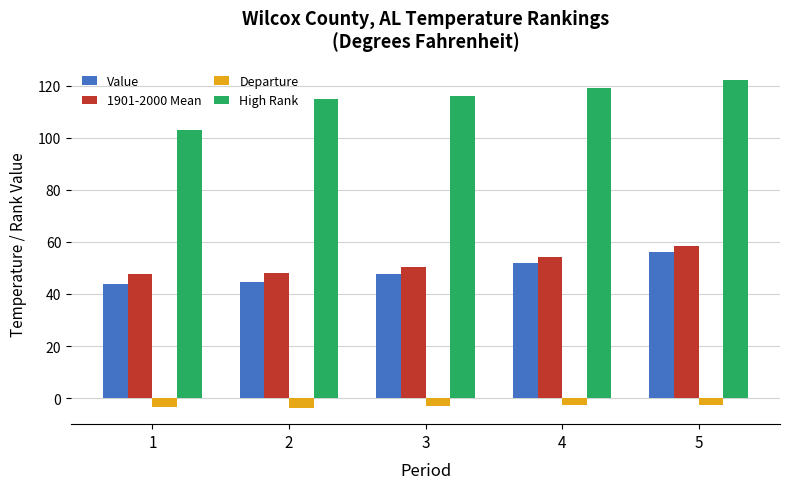

What is the difference between the maximum and minimum values in the Departure series?

1.2